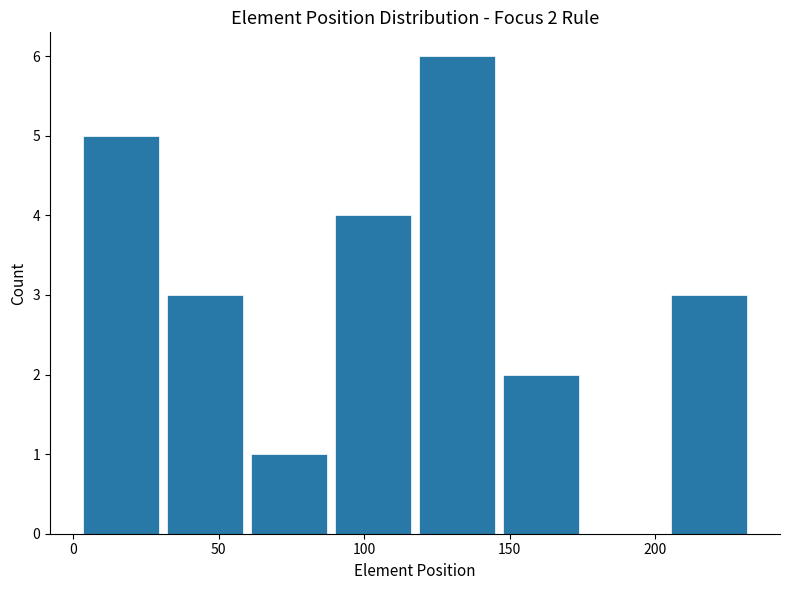

Which range on the x-axis has the tallest bar?

120 to 145